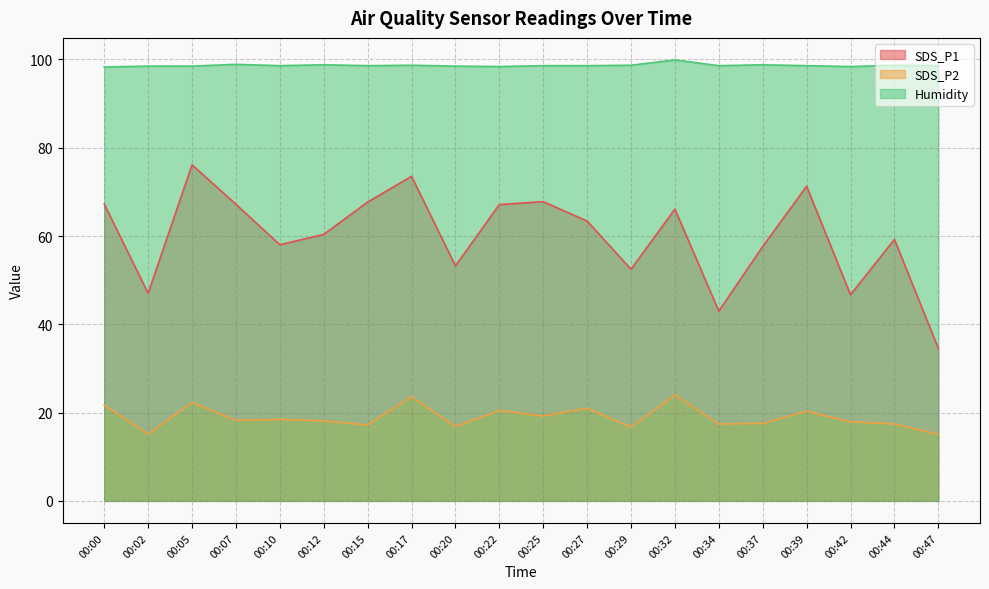

What are all the series names shown in the legend?

SDS_P1, SDS_P2, Humidity